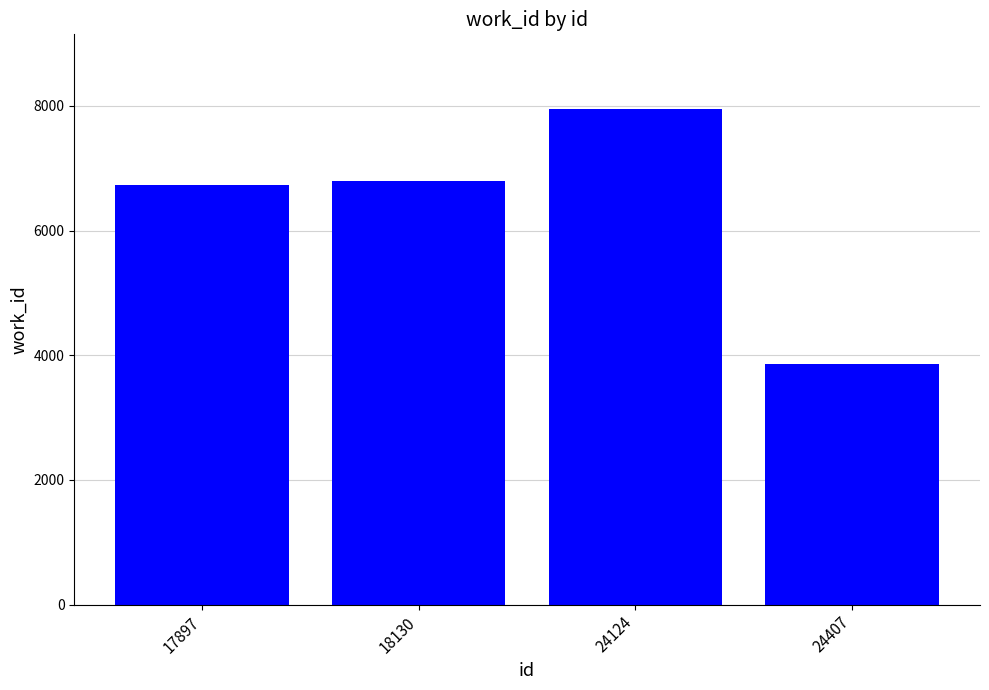

The value at 18130 is 1932. True or false?

False